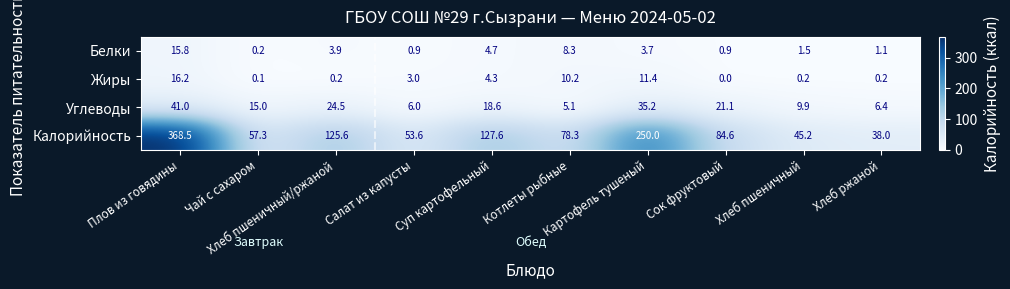

At how many categories does at least one series exceed 173?

2